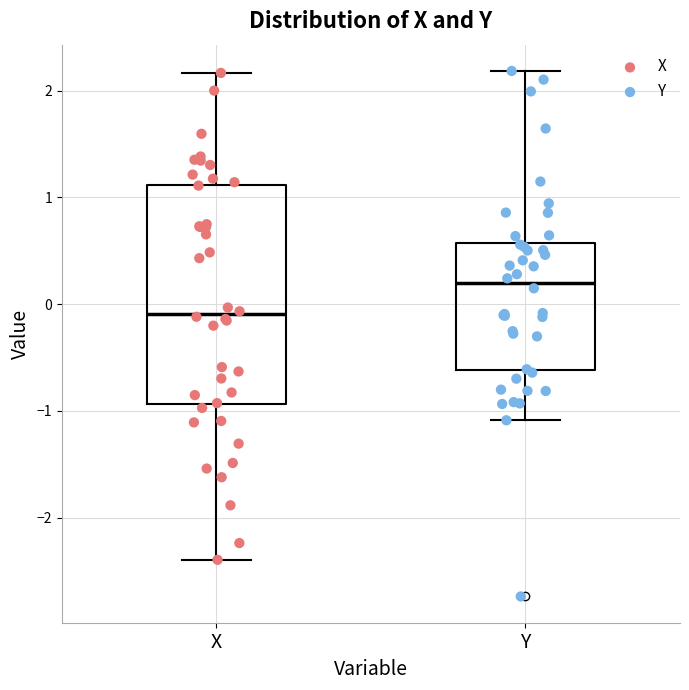

Reading left to right, transcribe this box plot: for each box, give where its median line is, the range the box spans, and where its two whiskers end, as read against the y-axis. The values are not printed on the chart, so give them approximately, as read against the axis.

X: median -0.1, box -0.9 to 1.1, whiskers -2.4 to 2.2
Y: median 0.2, box -0.6 to 0.6, whiskers -1.1 to 2.2